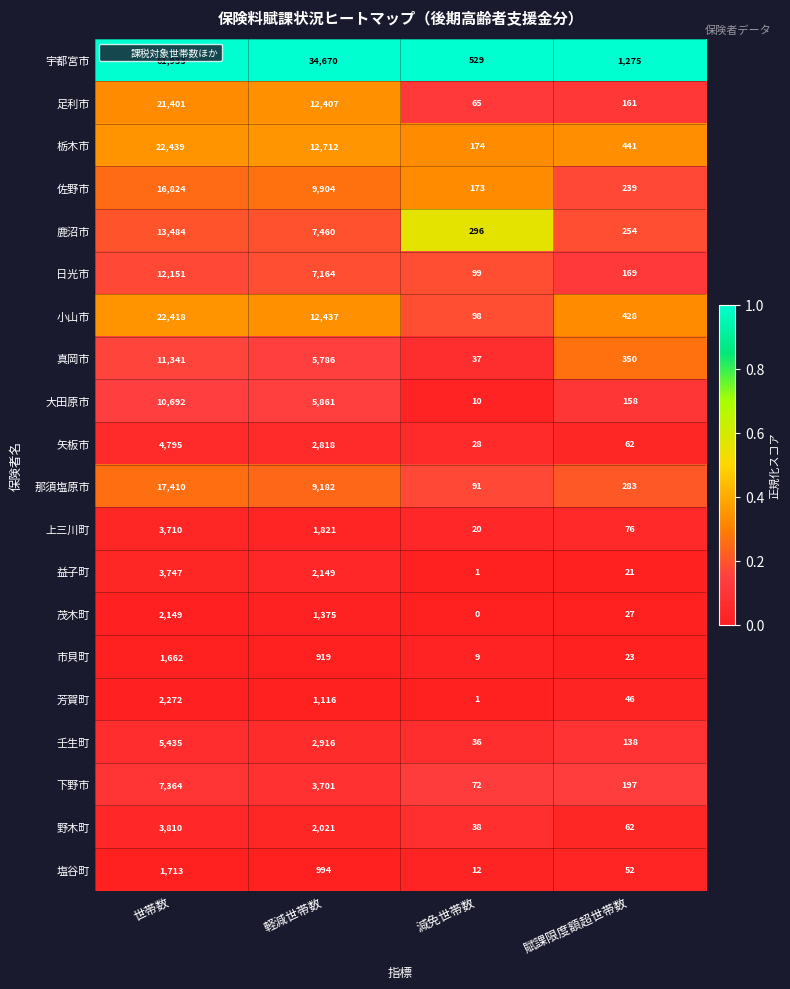

What is the sum of the 宇都宮市 values at 減免世帯数 and 賦課限度額超世帯数?

1804